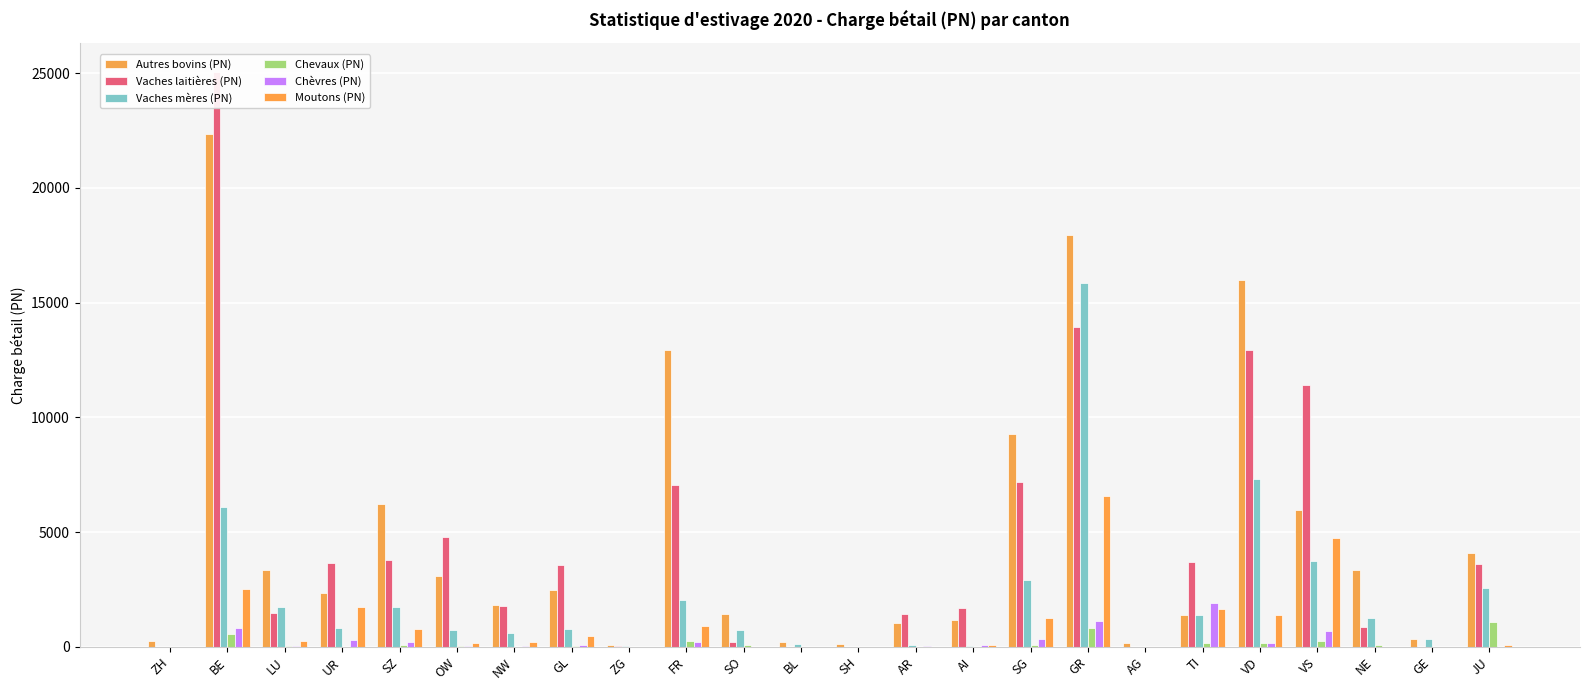

The Vaches mères (PN) series shows 176.2 at BL. True or false?

False